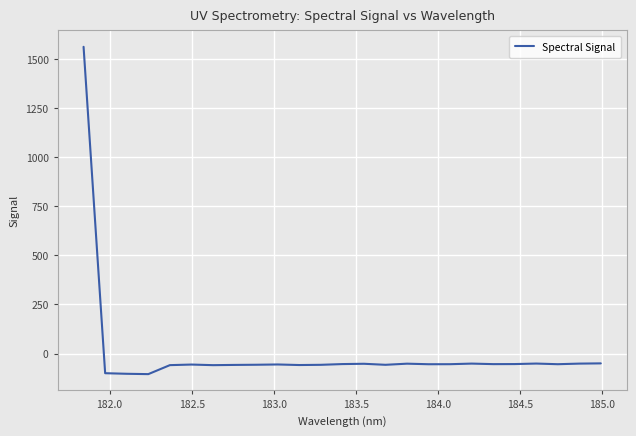

What is the maximum value shown in the chart?

1562.2